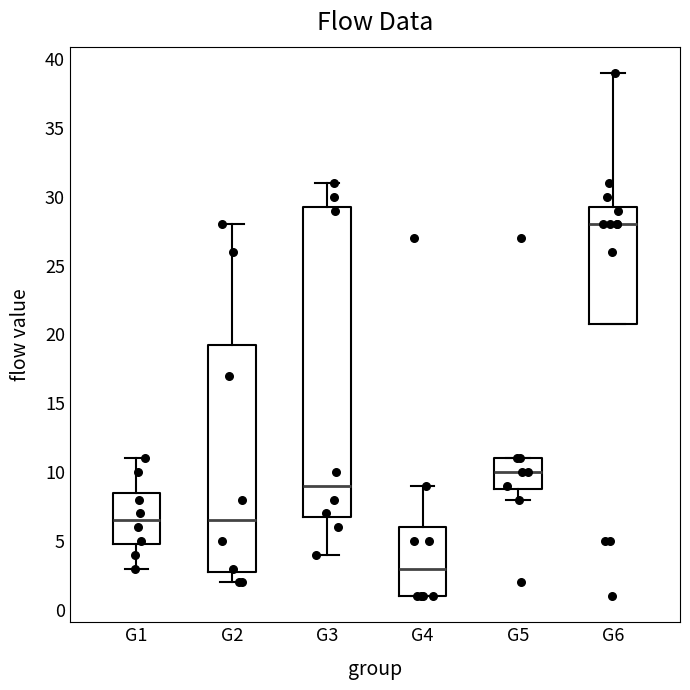

Which box's median line is the lowest?

G4